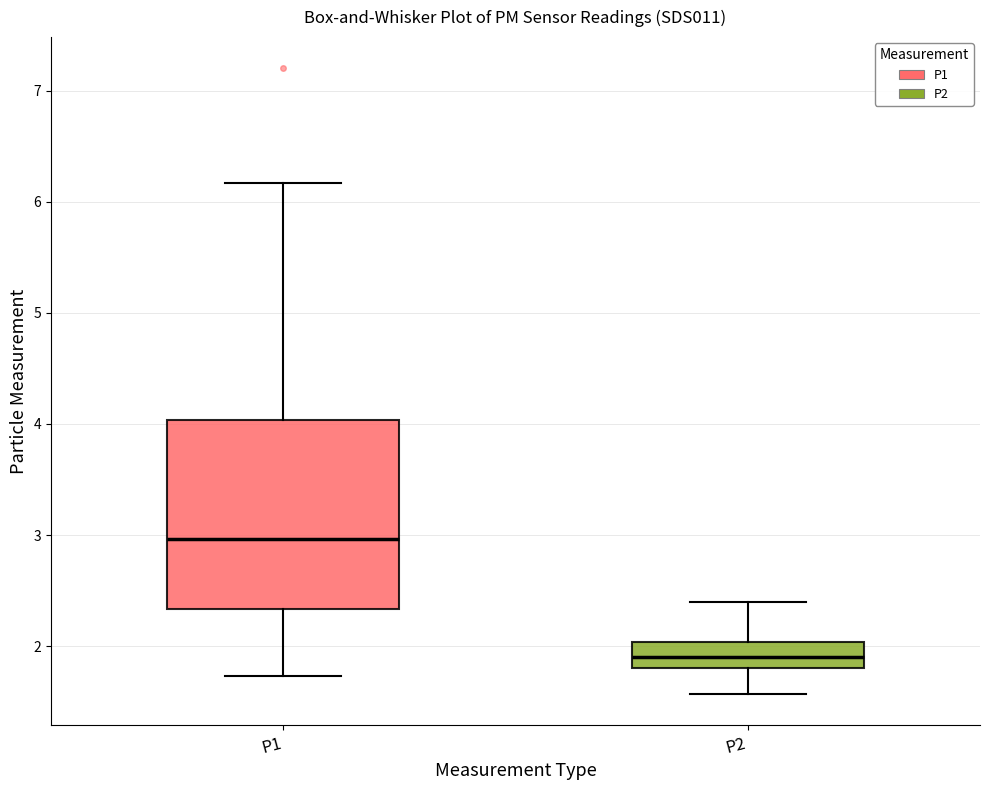

Reading left to right, transcribe this box plot: for each box, give where its median line is, the range the box spans, and where its two whiskers end, as read against the y-axis. The values are not printed on the chart, so give them approximately, as read against the axis.

P1: median 3.0, box 2.3 to 4.0, whiskers 1.7 to 6.2
P2: median 1.9, box 1.8 to 2.0, whiskers 1.6 to 2.4